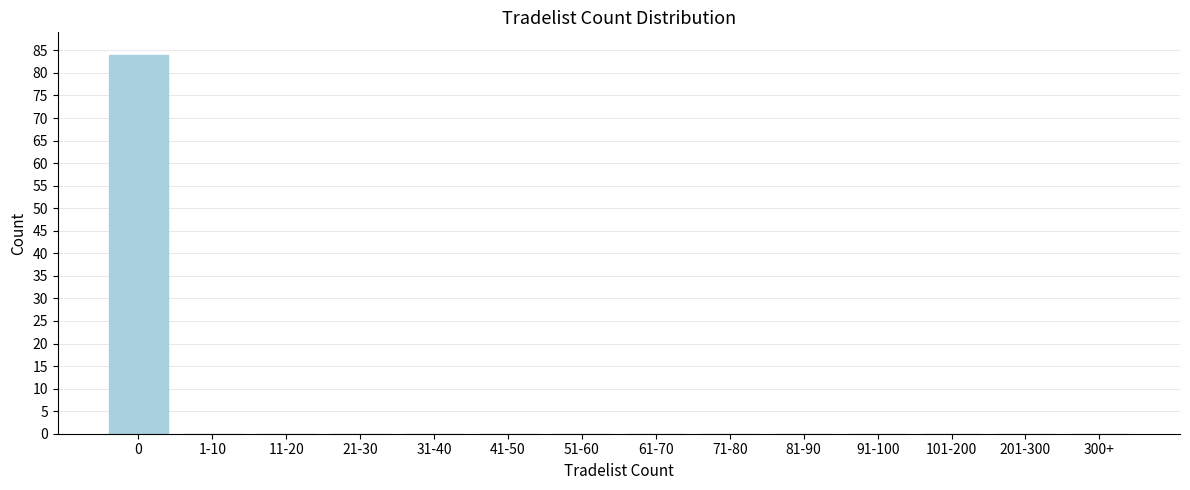

Reading left to right, extract all data points from this chart.

0=84	1-10=0	11-20=0	21-30=0	31-40=0	41-50=0	51-60=0	61-70=0	71-80=0	81-90=0	91-100=0	101-200=0	201-300=0	300+=0